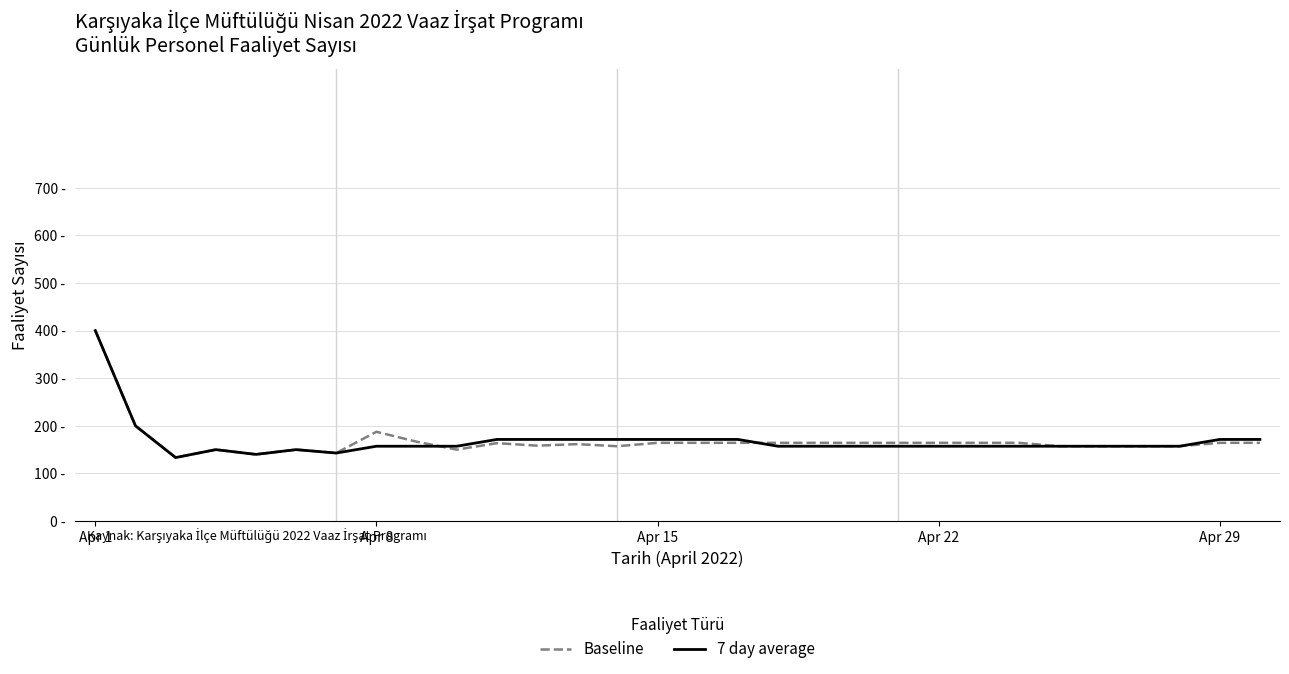

What are all the series names shown in the legend?

Baseline, 7 day average